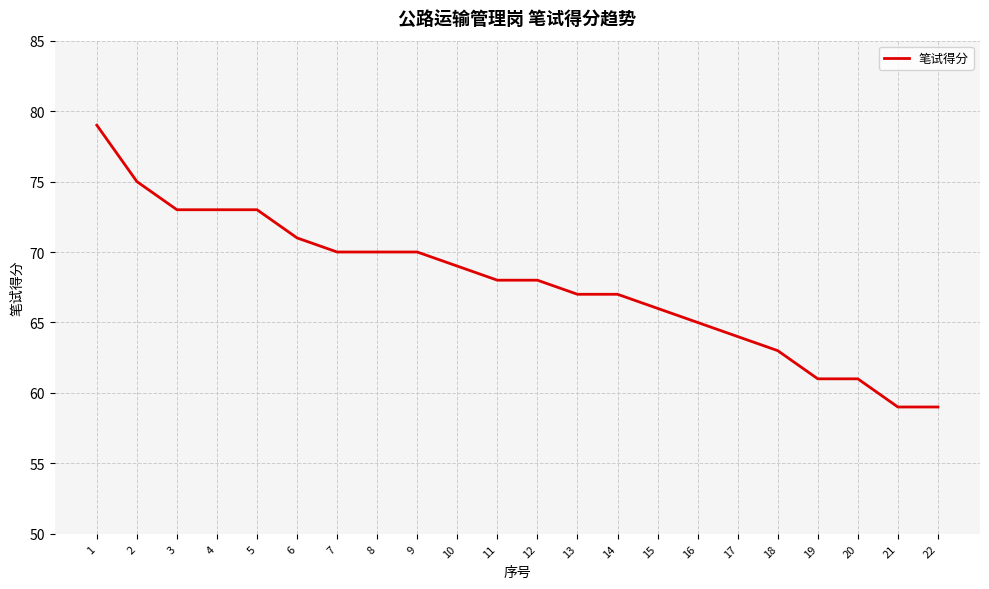

What is the average value?

68